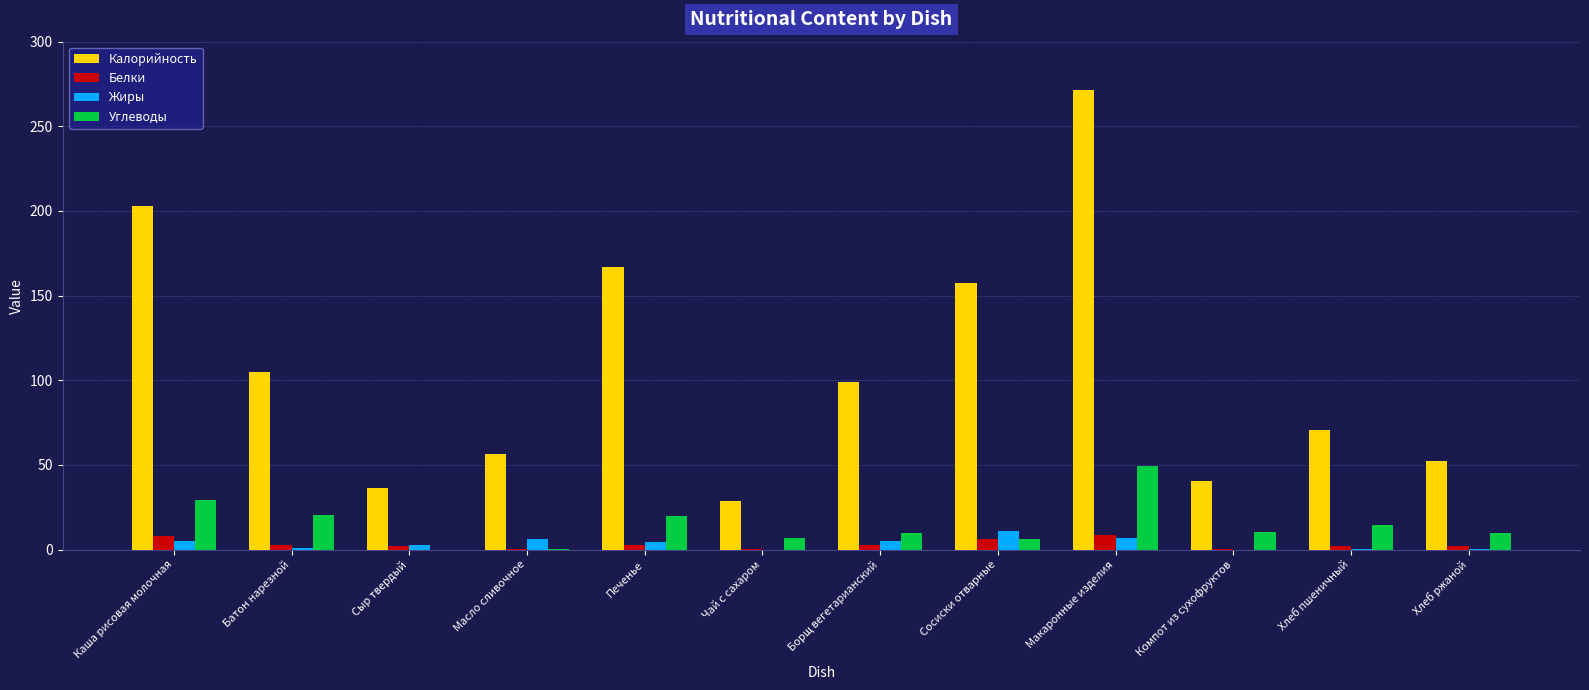

Between Печенье and Макаронные изделия, which series saw the biggest shift?

Калорийность